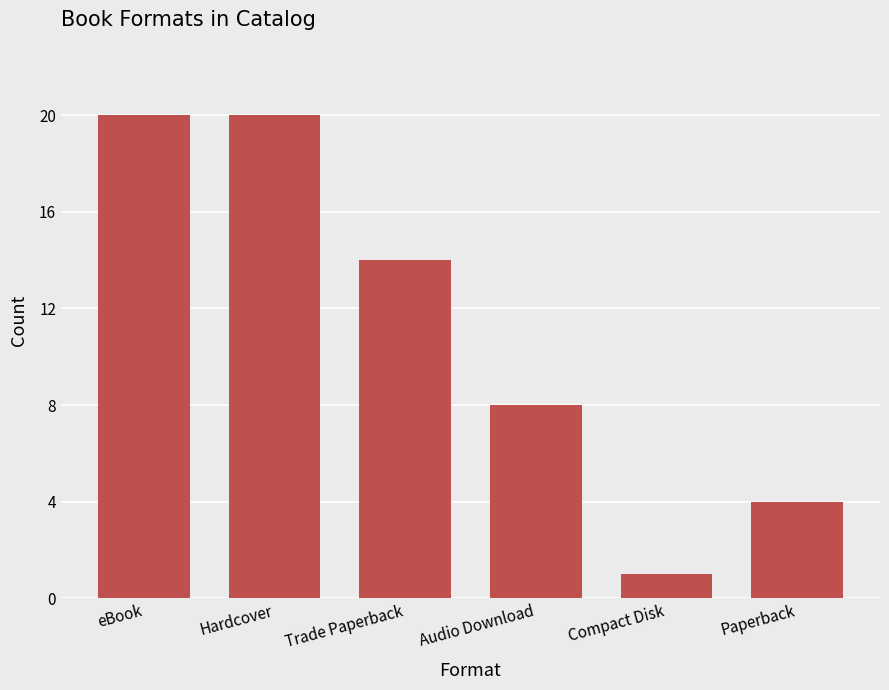

Which label corresponds to the smallest value in the chart?

Compact Disk